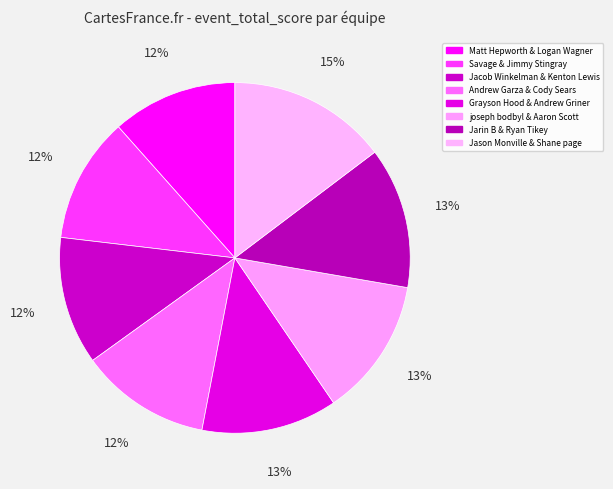

What is the change in value from Andrew Garza & Cody Sears to Jarin B & Ryan Tikey?

+4